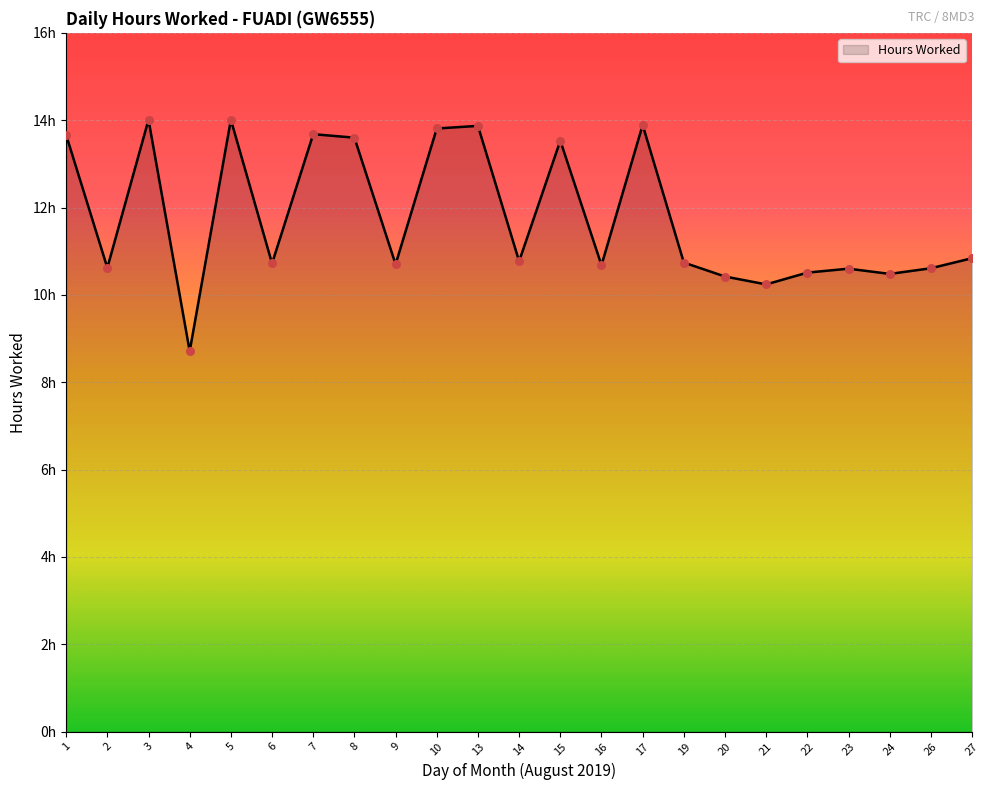

What is the ratio of the value at 7 to the value at 10?

1.0